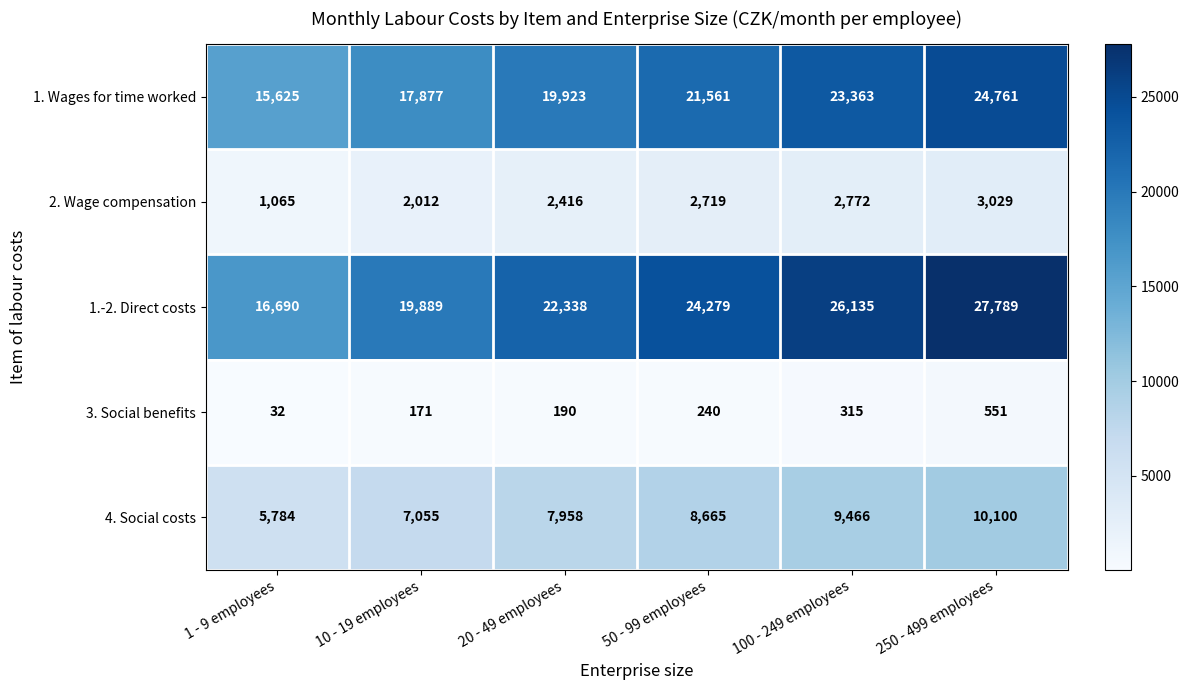

Which series has the largest total across all categories?

1.-2. Direct costs